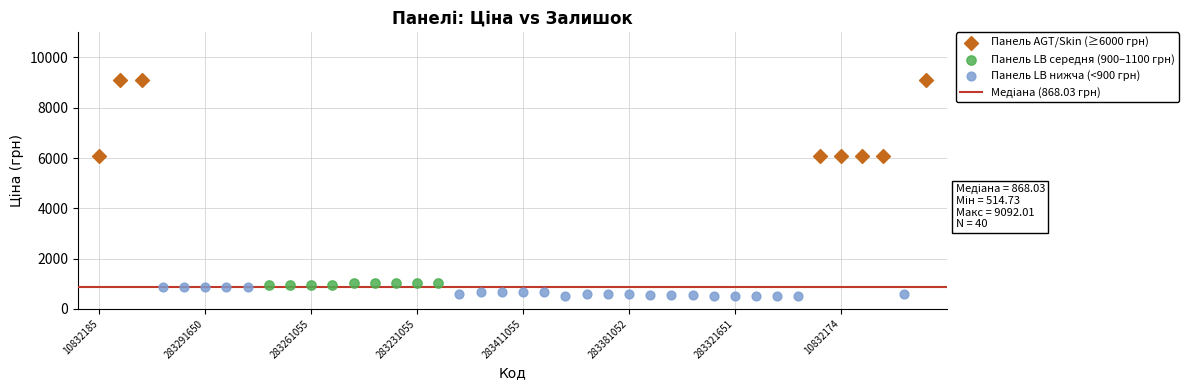

Which series reaches the maximum Y coordinate?

Панель AGT/Skin (≥6000 грн)